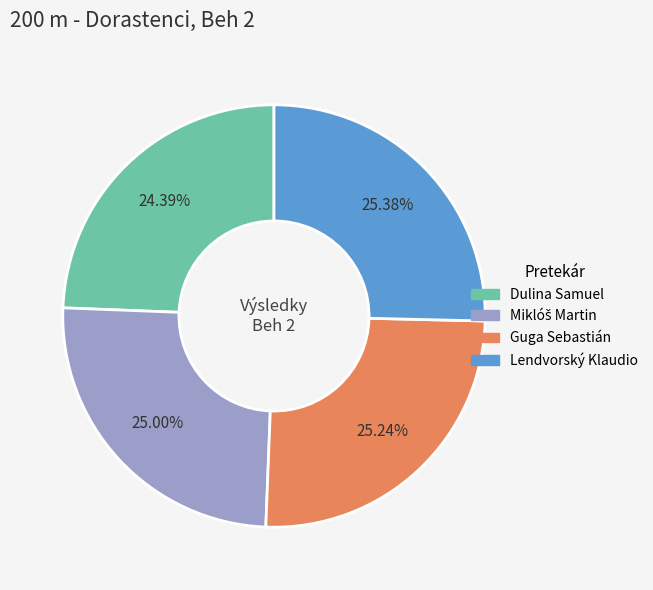

Is there a majority slice in this chart?

No